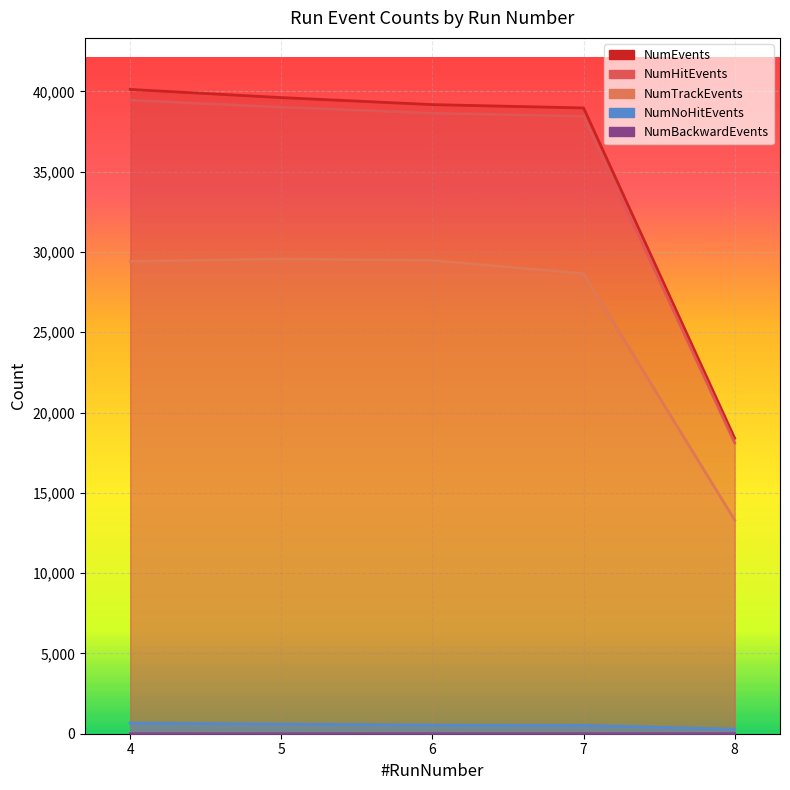

True or false: NumBackwardEvents has a value of 2 at 7.

True